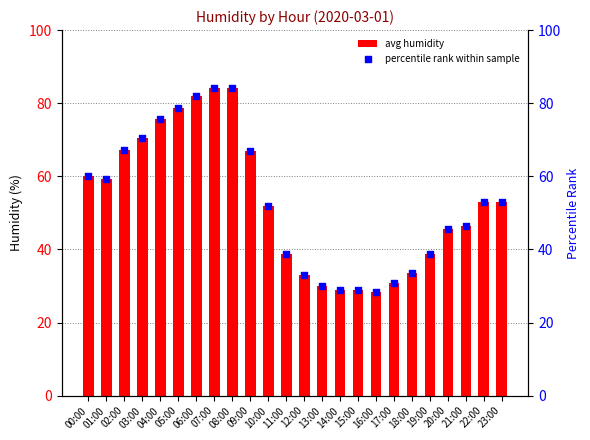

At which category is the sum across all series the highest?

07:00